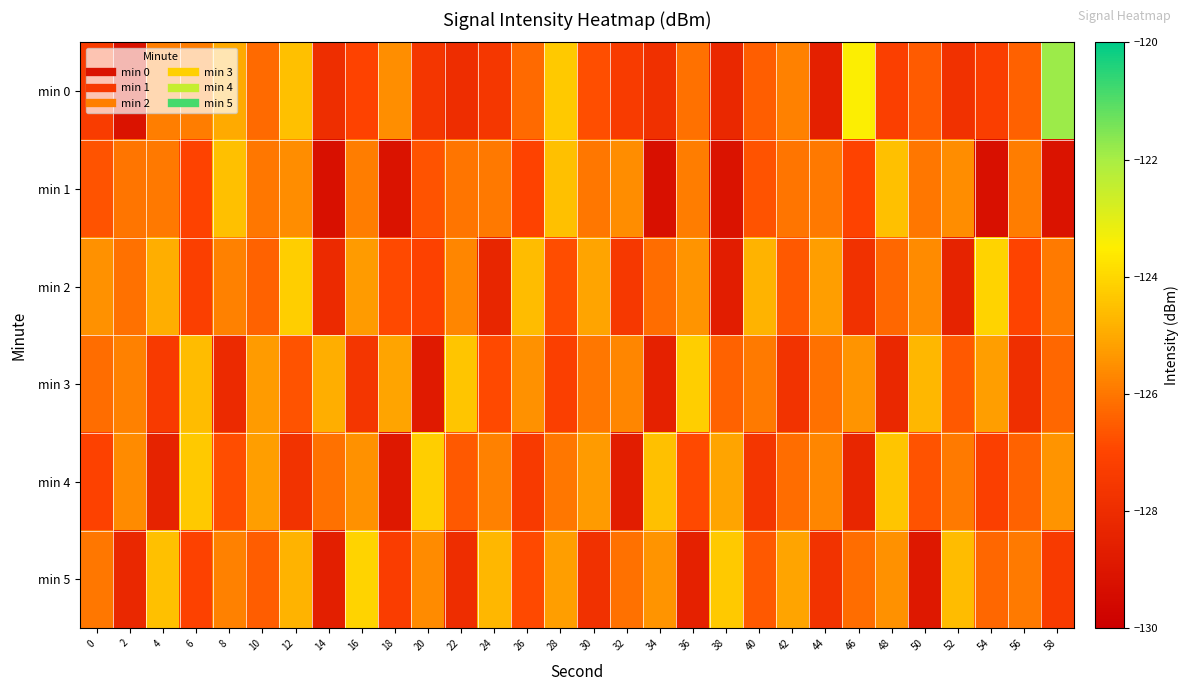

Reading left to right, transcribe all the data shown in this chart.

min 0: 0=-127.3	2=-129.1	4=-125.8	6=-125.9	8=-125.0	10=-126.2	12=-124.5	14=-128.0	16=-127.0	18=-125.5	20=-127.6	22=-128.0	24=-127.6	26=-126.2	28=-124.3	30=-126.8	32=-127.4	34=-127.8	36=-126.1	38=-128.2	40=-126.5	42=-125.8	44=-128.5	46=-123.5	48=-127.2	50=-126.6	52=-127.8	54=-127.3	56=-126.4	58=-121.9
min 1: 0=-126.7	2=-126.0	4=-126.0	6=-127.1	8=-124.5	10=-126.0	12=-125.6	14=-129.3	16=-125.9	18=-129.1	20=-126.7	22=-126.0	24=-126.0	26=-127.1	28=-124.5	30=-126.0	32=-125.6	34=-129.3	36=-125.9	38=-129.1	40=-126.7	42=-126.0	44=-126.0	46=-127.1	48=-124.5	50=-126.0	52=-125.6	54=-129.3	56=-125.9	58=-129.1
min 2: 0=-125.5	2=-126.1	4=-124.9	6=-127.2	8=-125.8	10=-126.4	12=-124.2	14=-128.1	16=-125.3	18=-126.9	20=-127.1	22=-125.7	24=-128.3	26=-124.6	28=-126.8	30=-125.1	32=-127.5	34=-126.2	36=-125.4	38=-128.7	40=-124.8	42=-126.6	44=-125.2	46=-127.8	48=-126.3	50=-125.6	52=-128.4	54=-124.1	56=-127.0	58=-125.9
min 3: 0=-126.2	2=-125.8	4=-127.4	6=-124.6	8=-128.1	10=-125.3	12=-126.7	14=-124.9	16=-127.6	18=-125.1	20=-128.8	22=-124.4	24=-126.9	26=-125.5	28=-127.2	30=-126.0	32=-125.7	34=-128.5	36=-124.2	38=-126.4	40=-125.9	42=-127.7	44=-126.1	46=-125.4	48=-128.2	50=-124.7	52=-126.6	54=-125.2	56=-127.9	58=-126.3
min 4: 0=-127.1	2=-125.6	4=-128.4	6=-124.3	8=-126.8	10=-125.2	12=-127.7	14=-126.1	16=-125.5	18=-128.9	20=-124.2	22=-126.6	24=-125.8	26=-127.4	28=-126.0	30=-125.3	32=-128.7	34=-124.5	36=-126.9	38=-125.1	40=-127.6	42=-126.2	44=-125.7	46=-128.3	48=-124.4	50=-126.7	52=-125.9	54=-127.2	56=-126.4	58=-125.4
min 5: 0=-126.0	2=-128.2	4=-124.5	6=-127.1	8=-125.8	10=-126.5	12=-124.8	14=-128.6	16=-124.1	18=-127.3	20=-125.6	22=-128.0	24=-124.7	26=-126.9	28=-125.2	30=-127.8	32=-126.1	34=-125.4	36=-128.5	38=-124.3	40=-126.6	42=-125.1	44=-127.7	46=-126.2	48=-125.5	50=-128.9	52=-124.6	54=-126.3	56=-125.9	58=-127.4